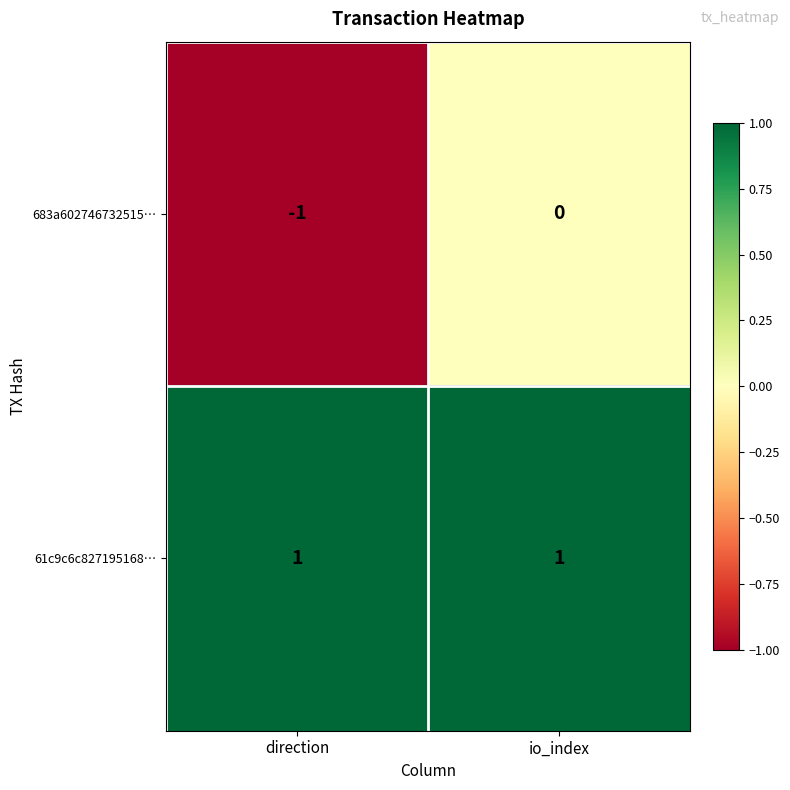

Rank the series by their maximum value, from lowest to highest.

683a602746732515…, 61c9c6c827195168…